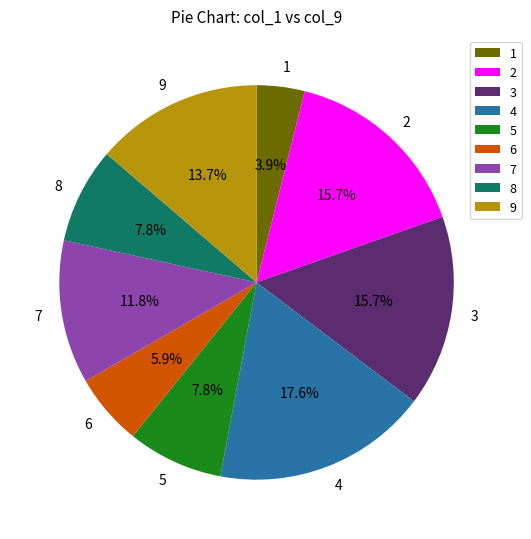

Combined, do 3 and 1 account for over 50%?

No